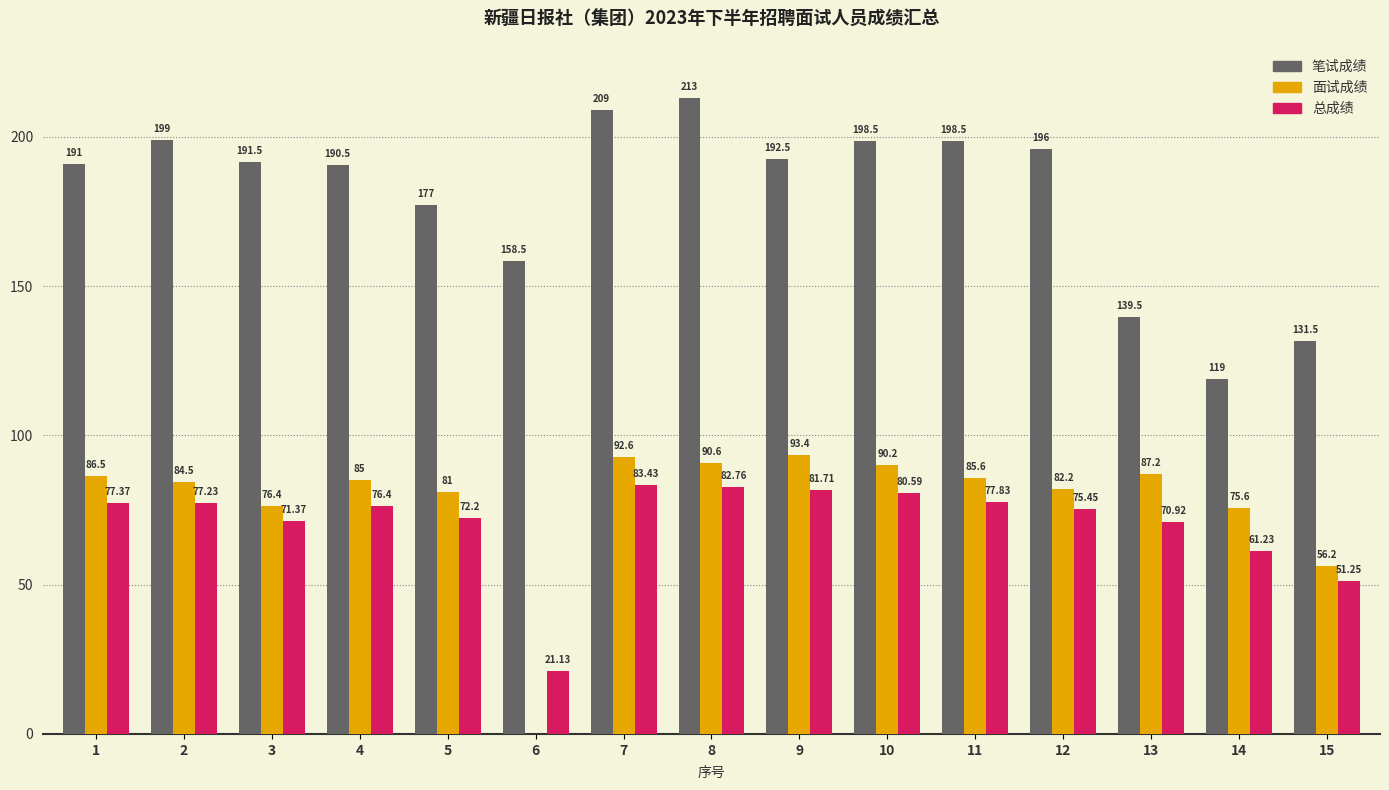

Are the bars horizontal?

No